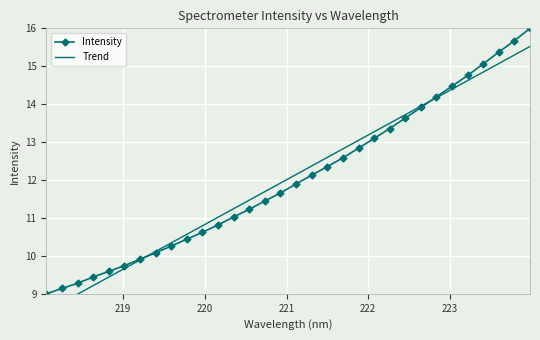

How many times do Intensity and Trend cross each other?

2